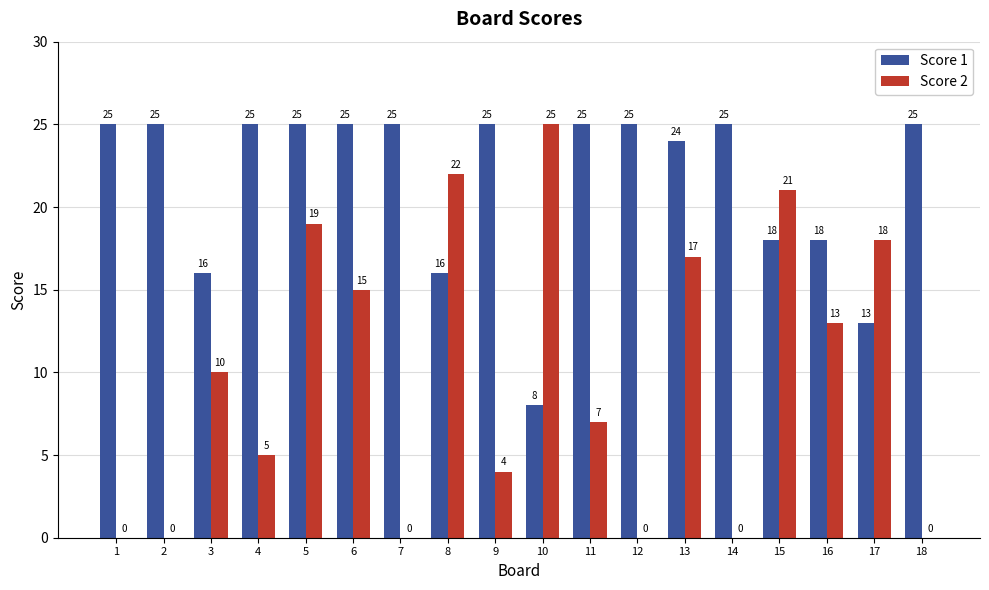

Reading left to right, what are all the values shown in this chart?

Score 1: 25	25	16	25	25	25	25	16	25	8	25	25	24	25	18	18	13	25
Score 2: 0	0	10	5	19	15	0	22	4	25	7	0	17	0	21	13	18	0